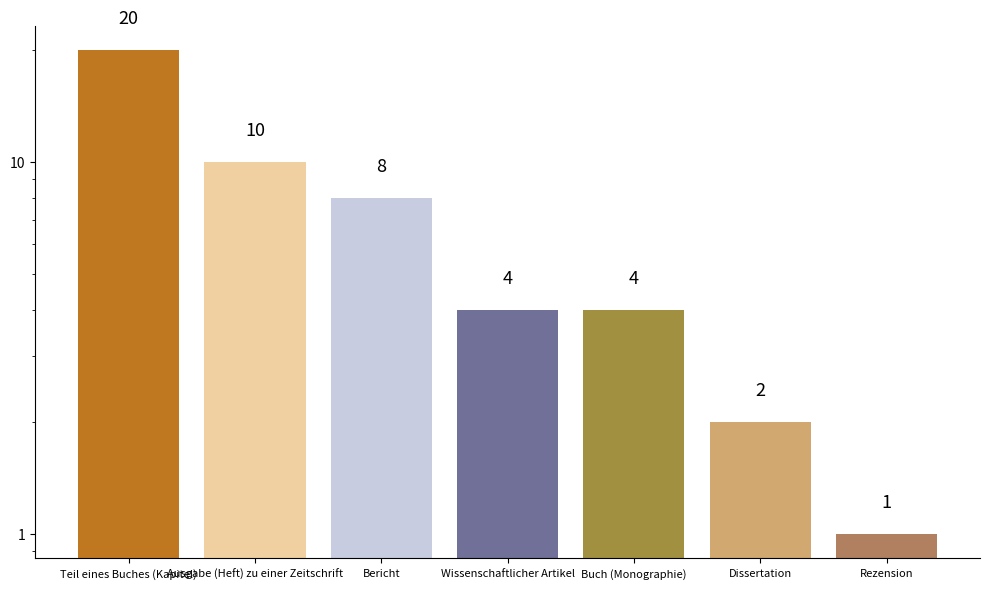

Where is the data nearest to the value 10?

Ausgabe (Heft) zu einer Zeitschrift